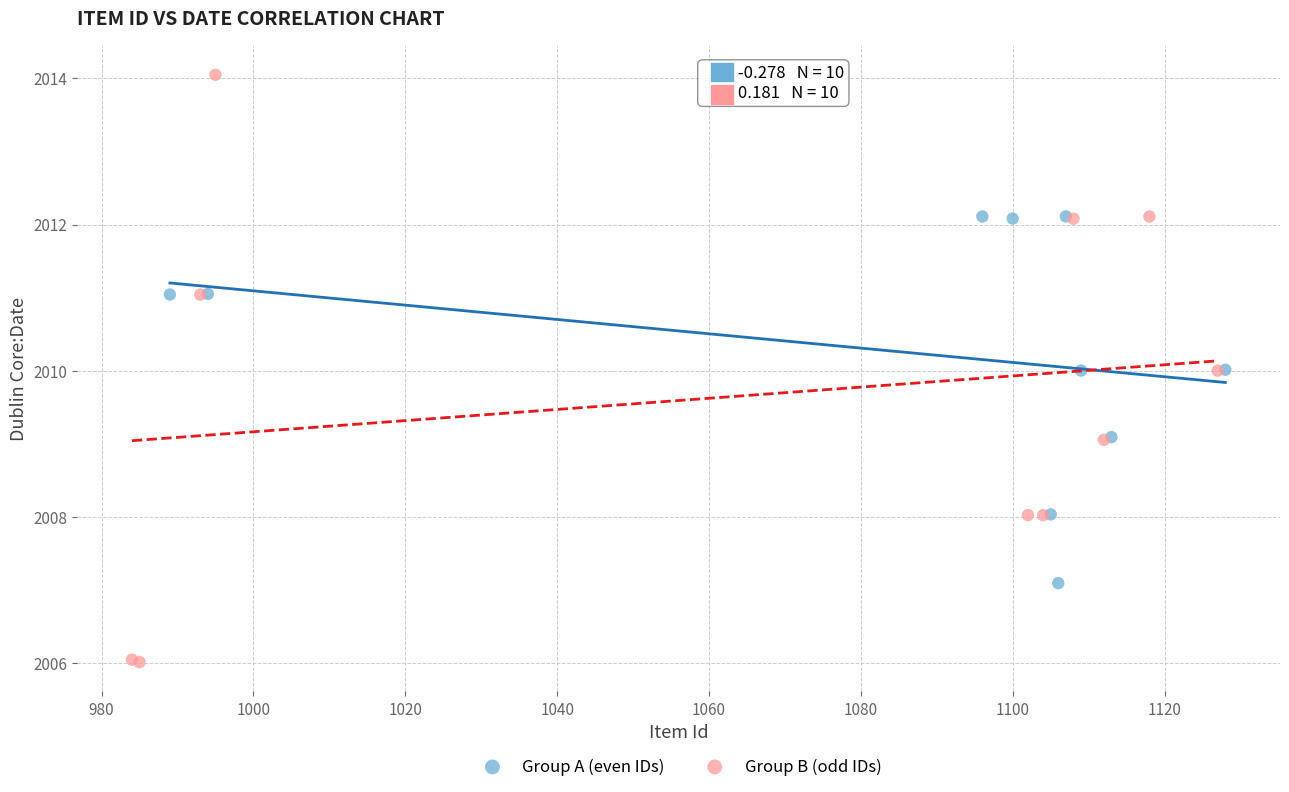

Which series has the largest Y range (max minus min)?

Group B (odd IDs)